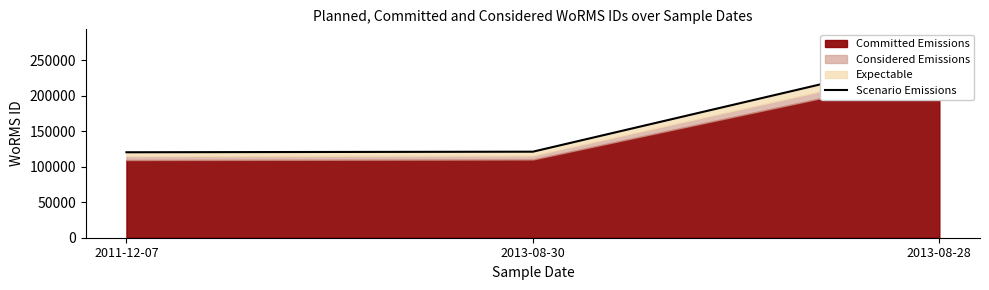

How many lines are shown in the chart?

1